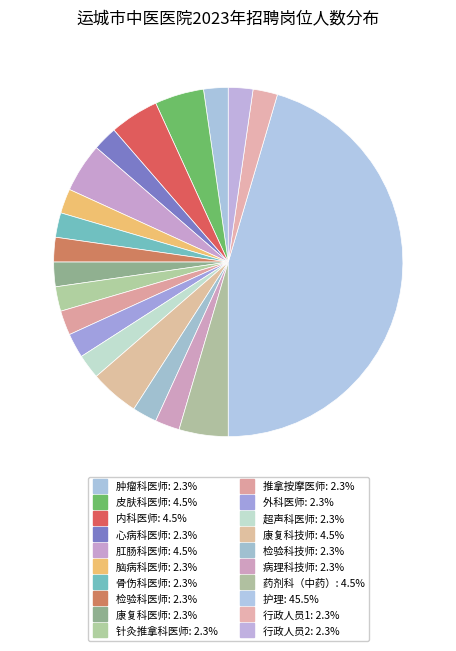

How many segments does this pie chart have?

20